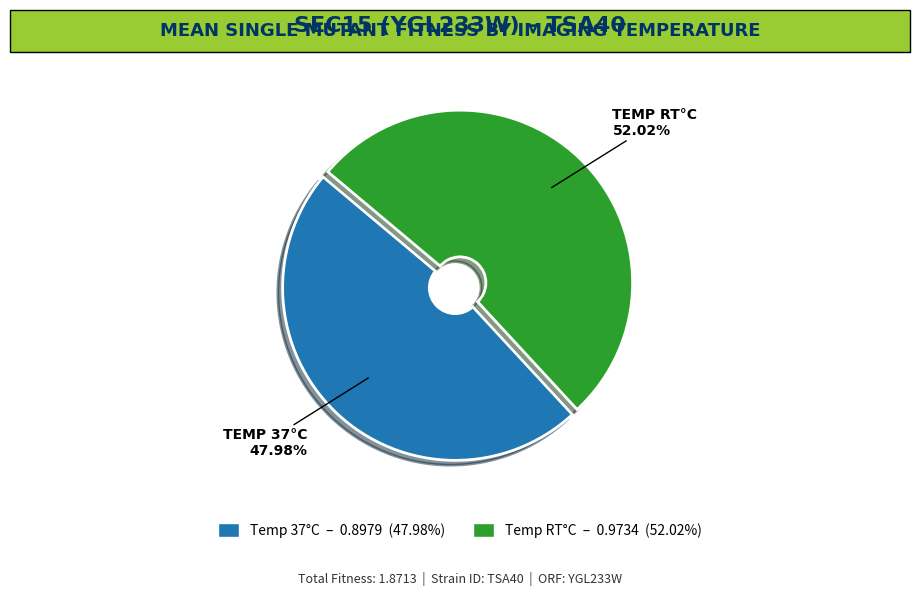

Does any single category account for the majority?

Yes